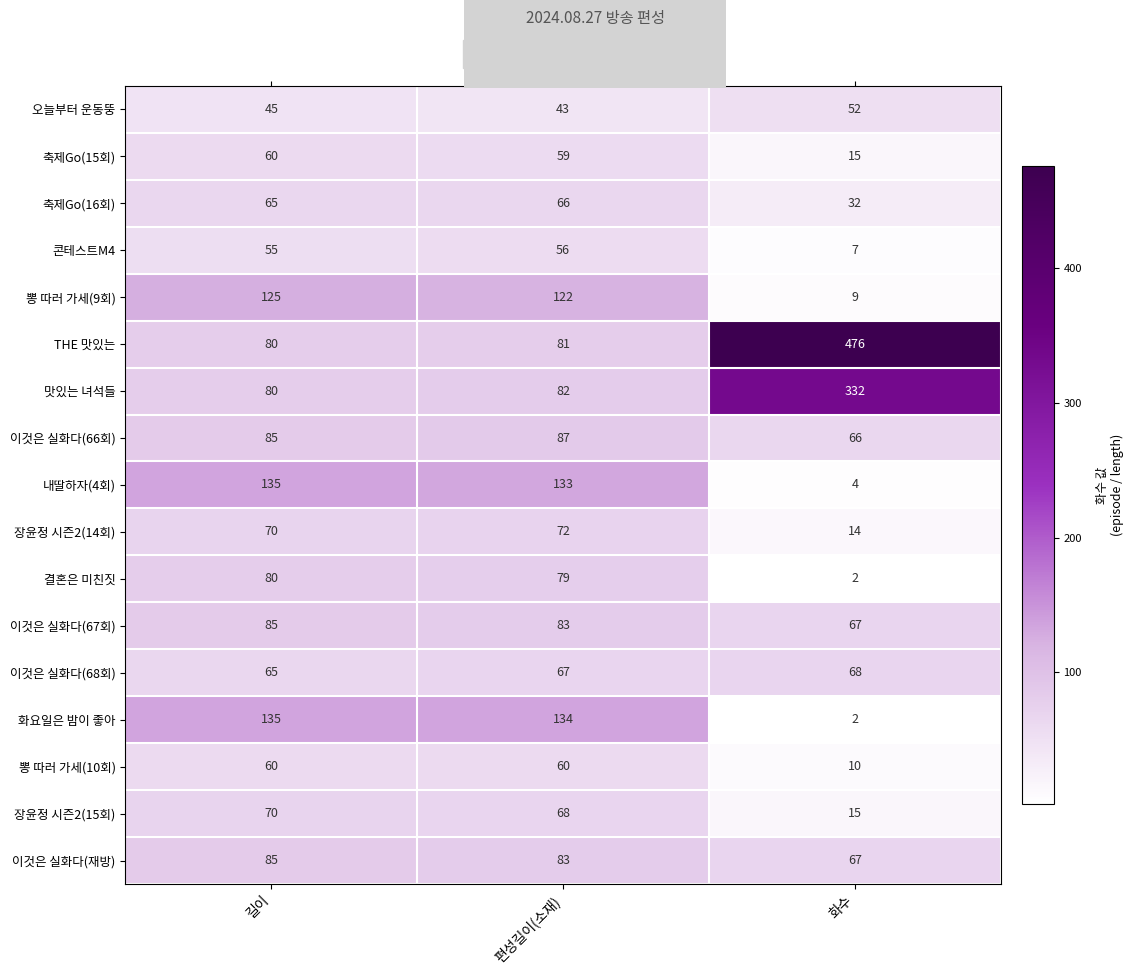

List the labels in order of 축제Go(15회) value, smallest first.

화수, 편성길이(소재), 길이